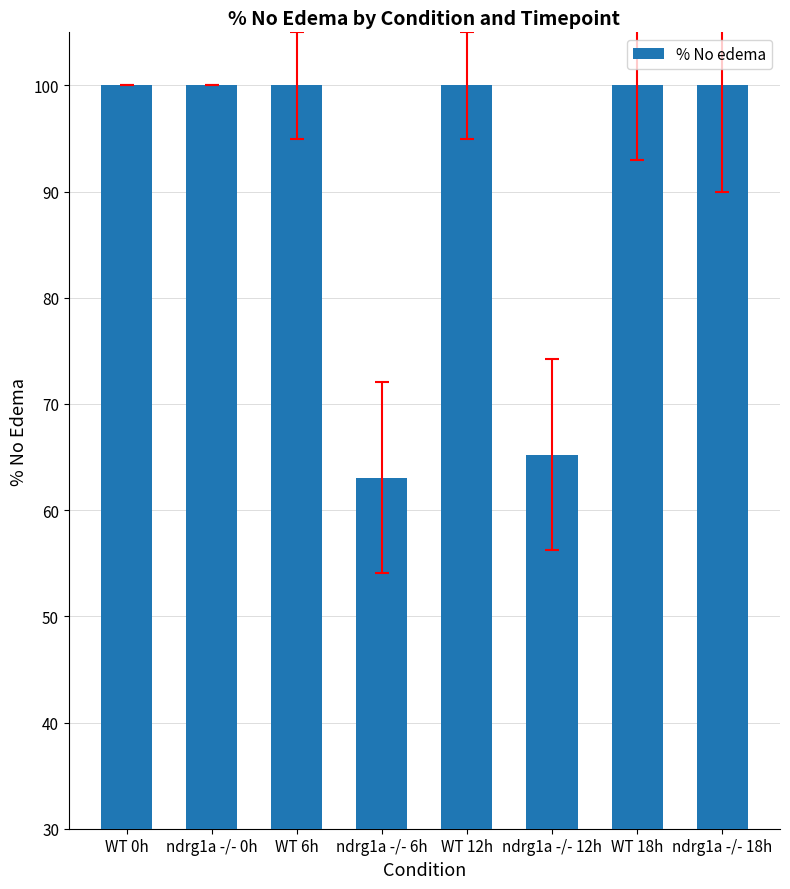

Approximately how many times larger is the value at ndrg1a -/- 18h compared to WT 12h?

1.0